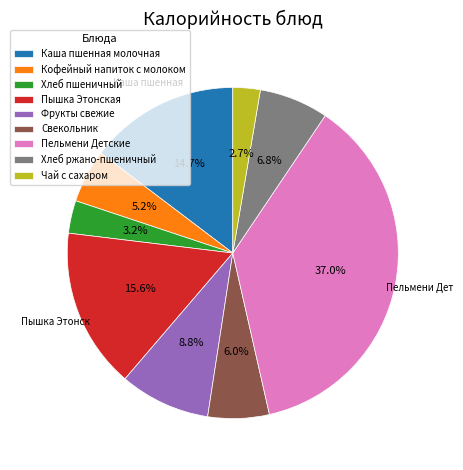

Rank the categories by value from lowest to highest.

Чай с сахаром, Хлеб пшеничный, Кофейный напиток с молоком, Свекольник, Хлеб ржано-пшеничный, Фрукты свежие, Каша пшенная молочная, Пышка Этонская, Пельмени Детские